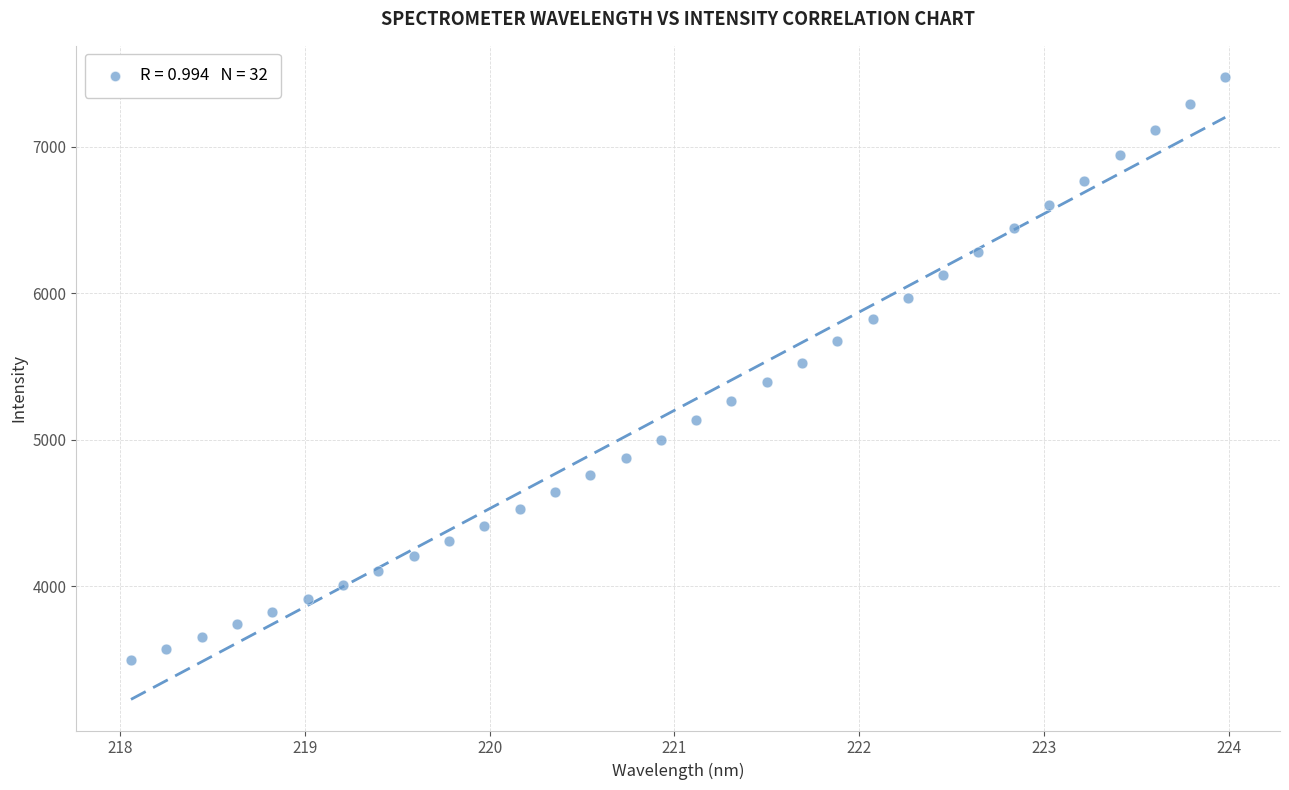

What is the range of Y values (max minus min)?

3983.9